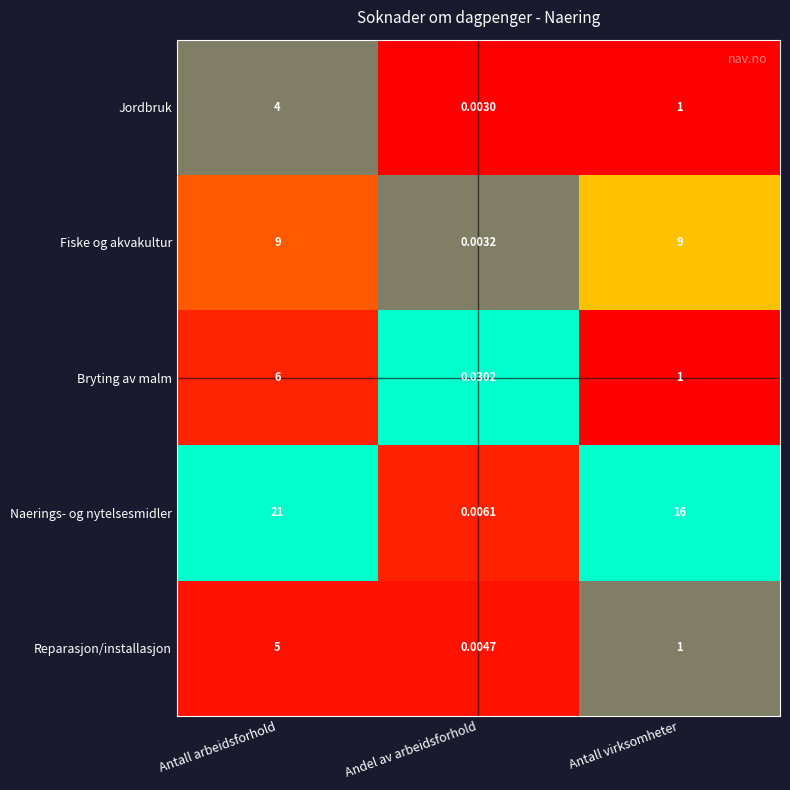

Where is Reparasjon/installasjon nearest to the value 2?

Antall virksomheter